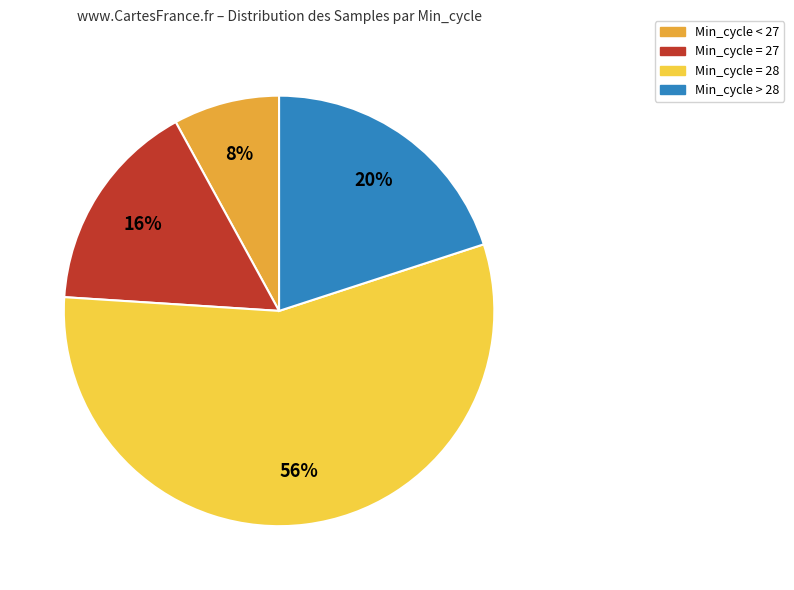

To the nearest percent, what is the average slice percentage?

25%